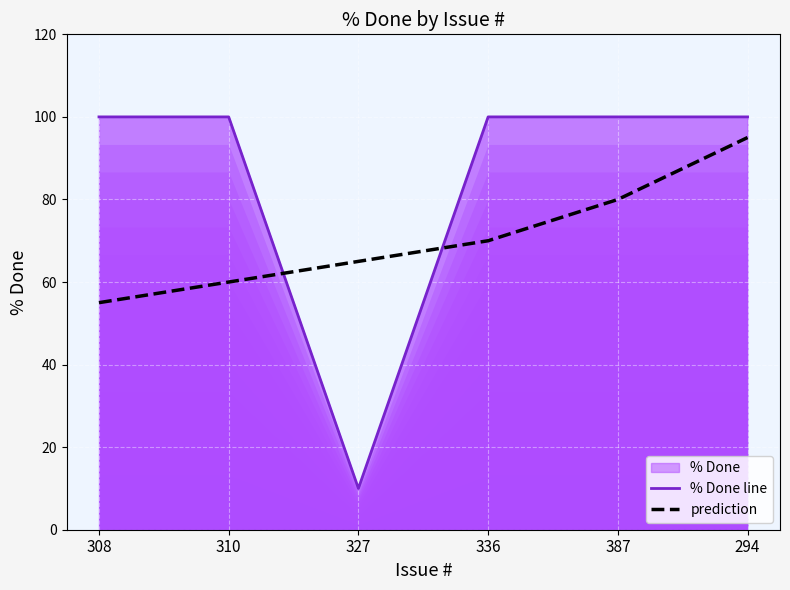

What is the average value of the prediction series?

71